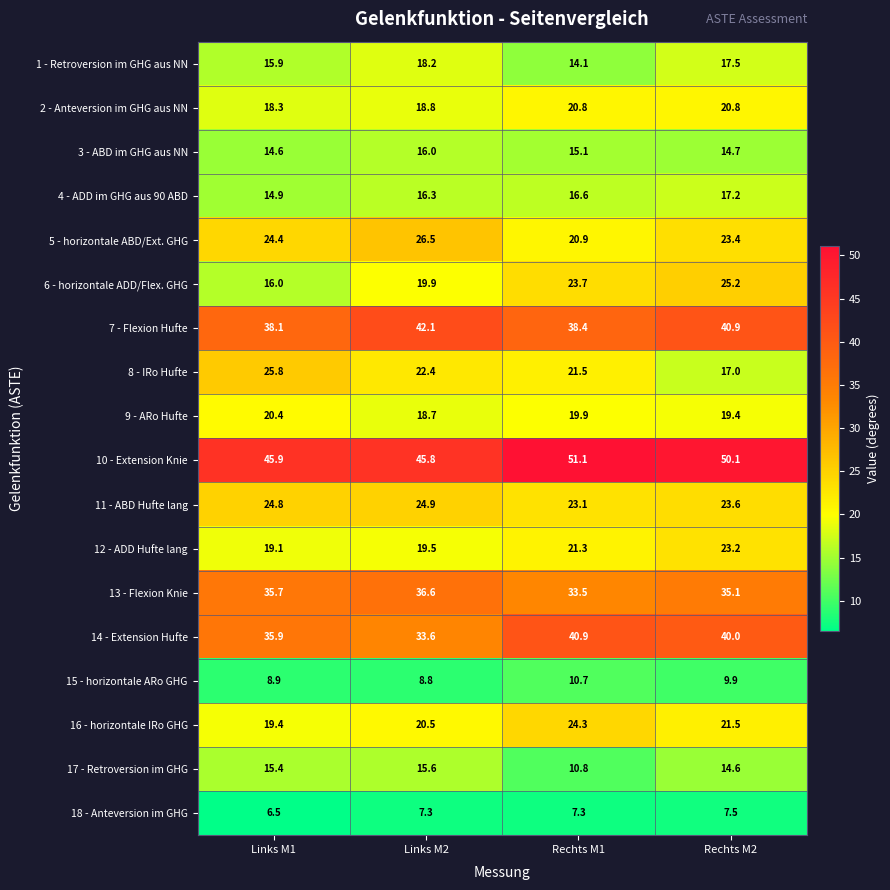

Which category has the highest value in the 4 - ADD im GHG aus 90 ABD series?

Rechts M2